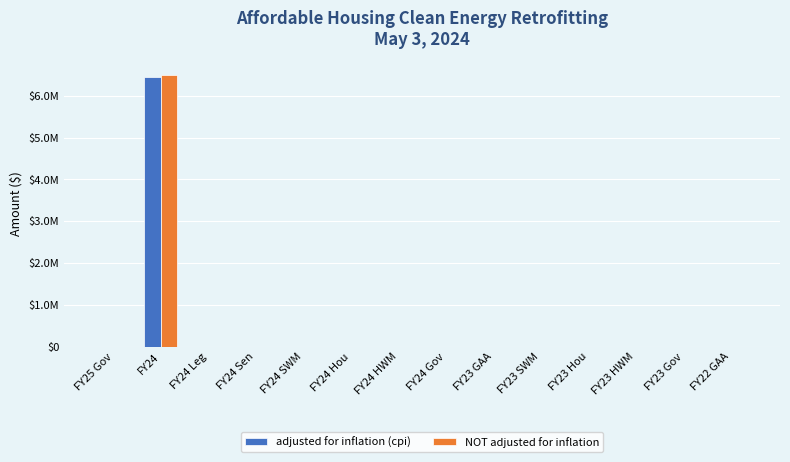

At how many categories does at least one series exceed 1227290?

1